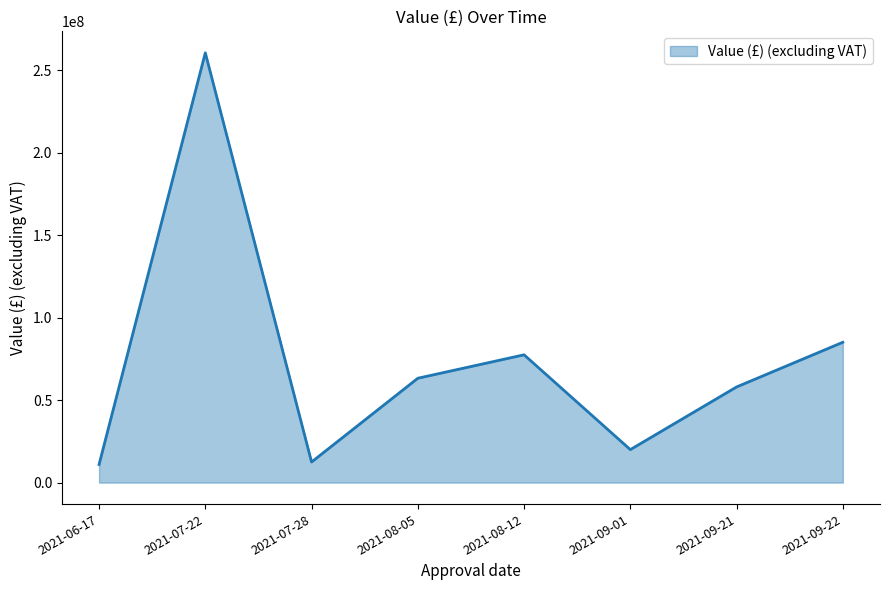

What is the smallest value displayed?

11000000